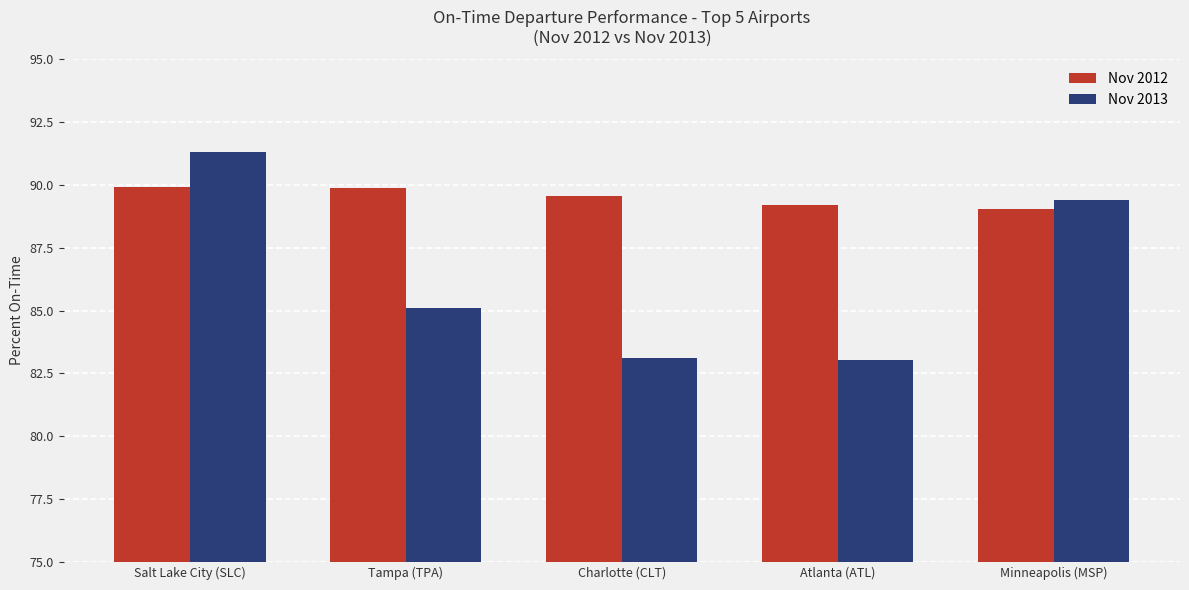

Rank the series by their maximum value, from lowest to highest.

Nov 2012, Nov 2013